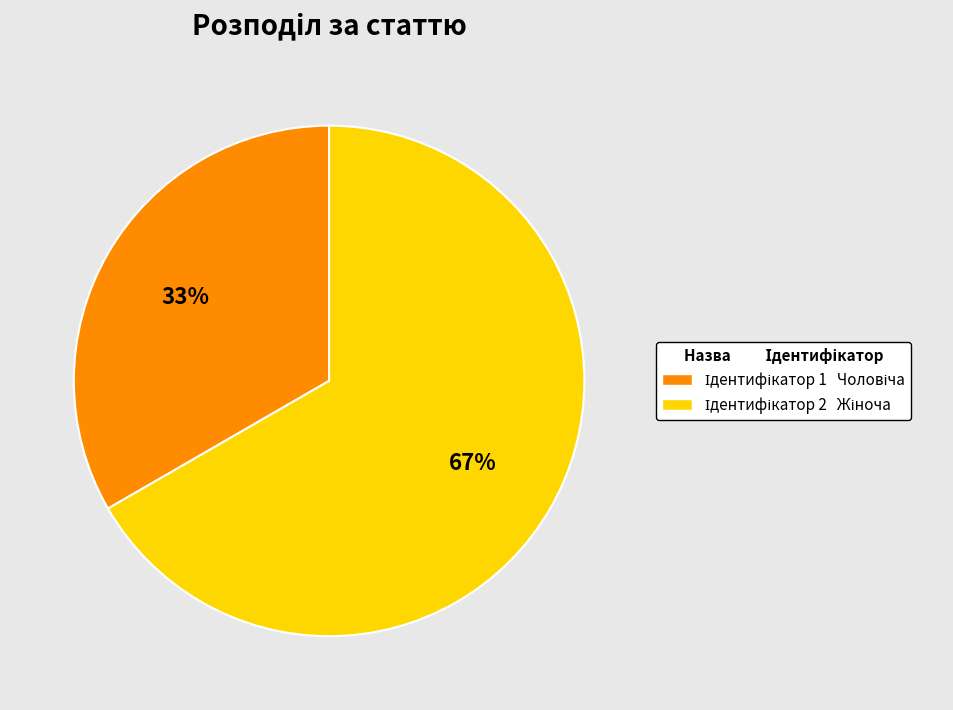

Is there any slice that represents more than half of the pie?

Yes